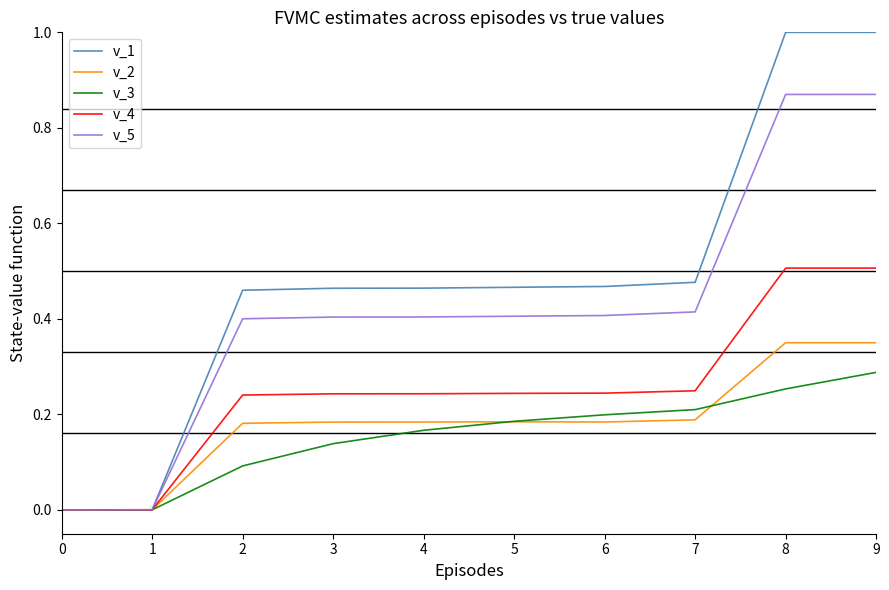

Rank the series at 9 from lowest to highest value.

v_3, v_2, v_4, v_5, v_1